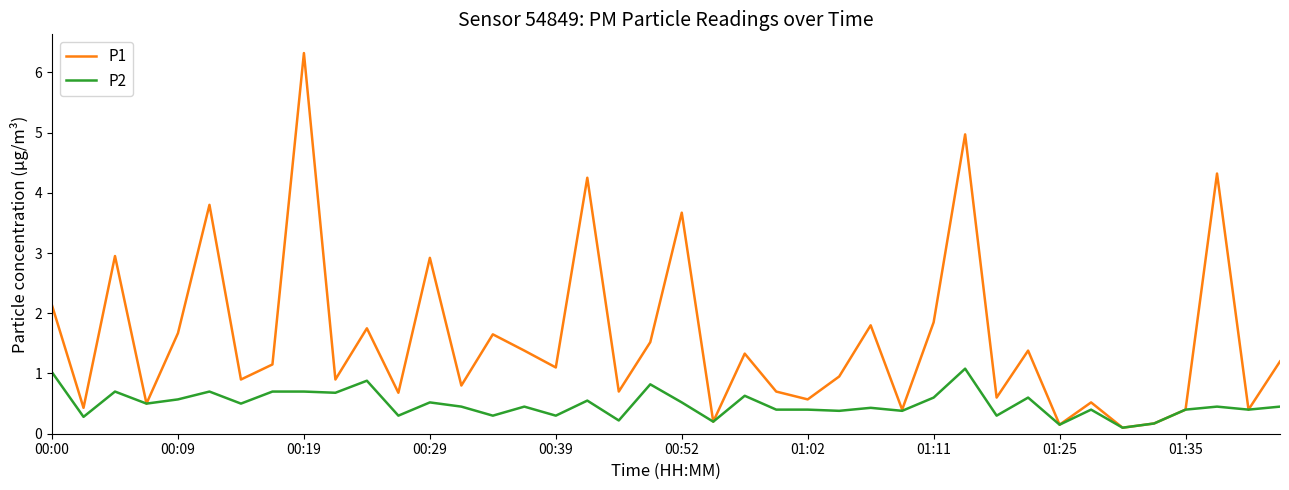

What is the difference between the second highest and second lowest values in the P2 series?

0.9